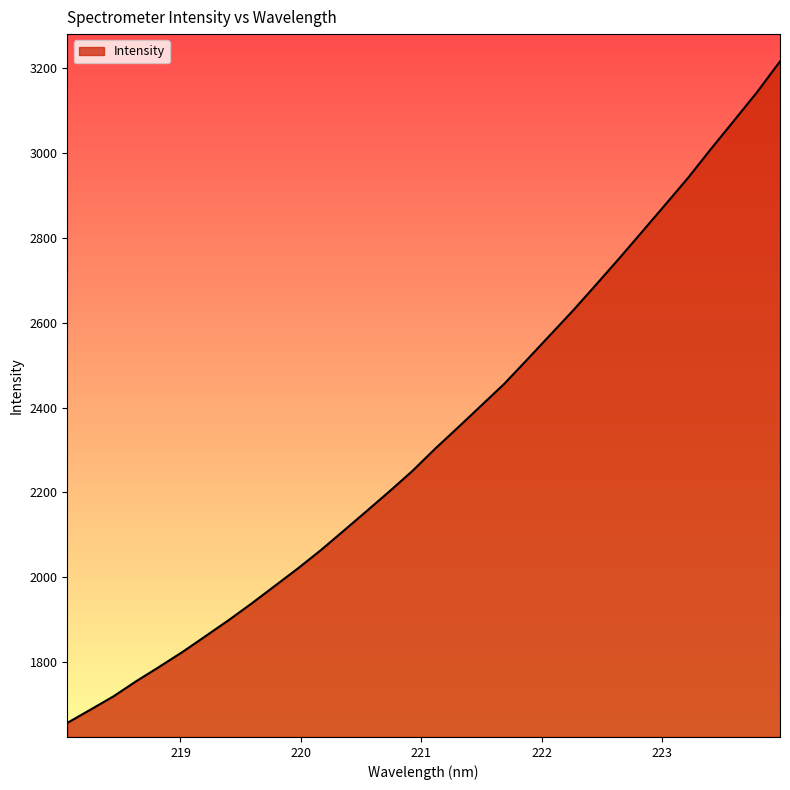

What is the smallest value displayed?

1656.6